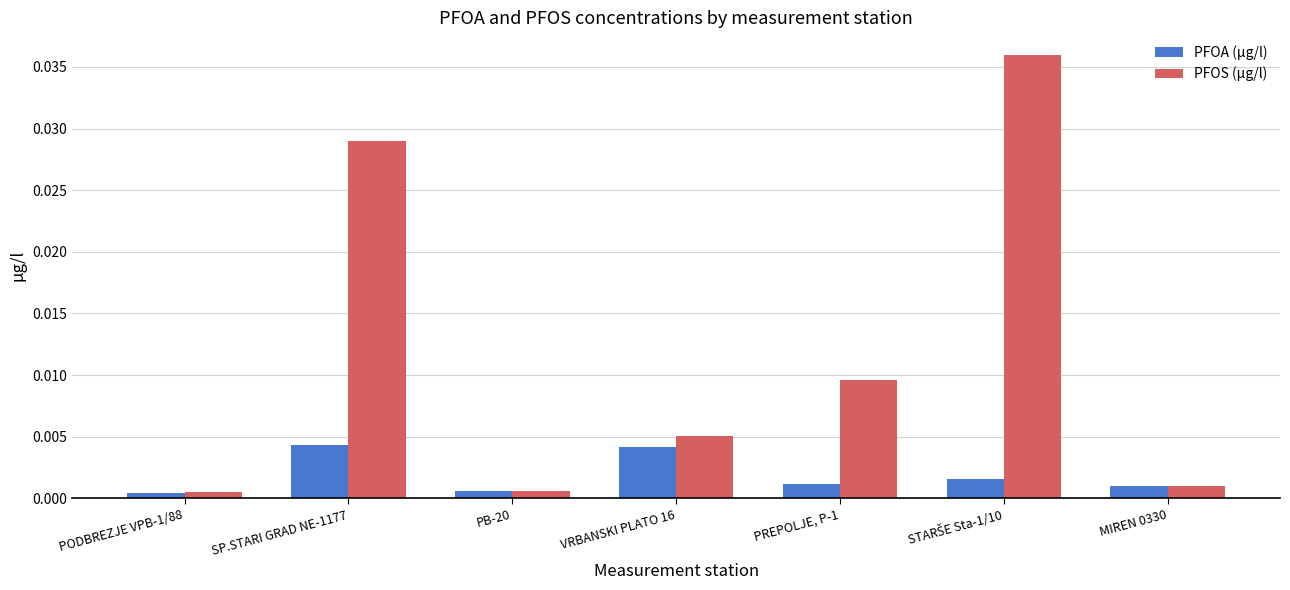

Which series has the largest total across all categories?

PFOS (µg/l)